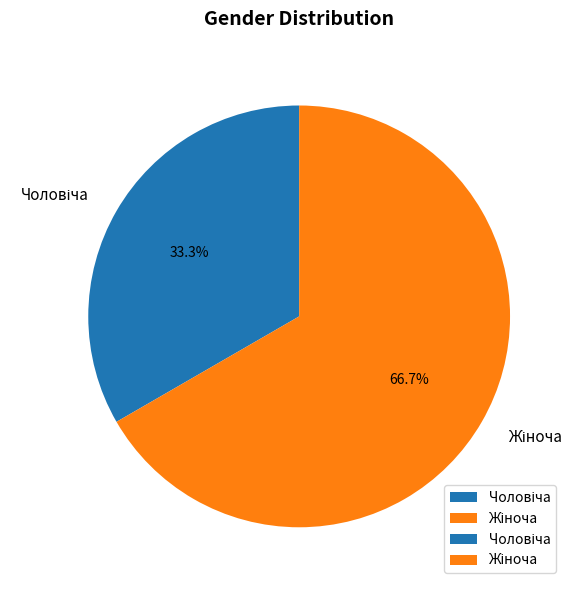

Does any single category account for the majority?

Yes